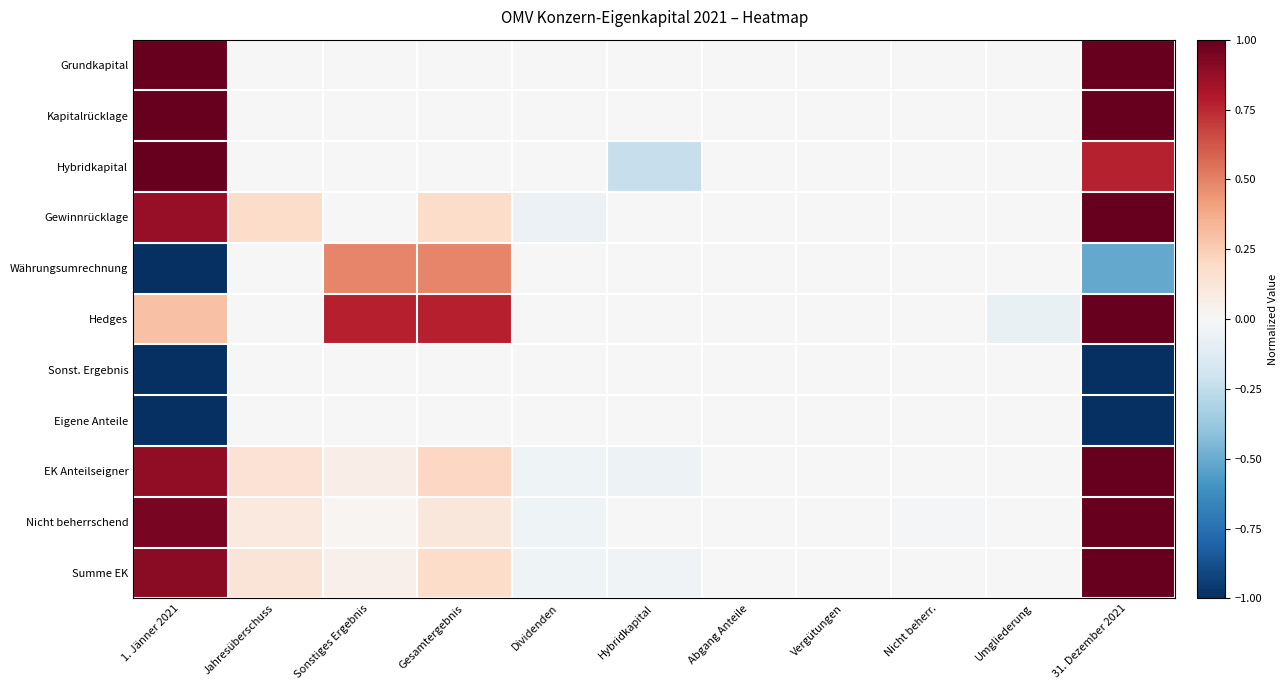

At which category does the chart reach its minimum across all series?

1. Jänner 2021